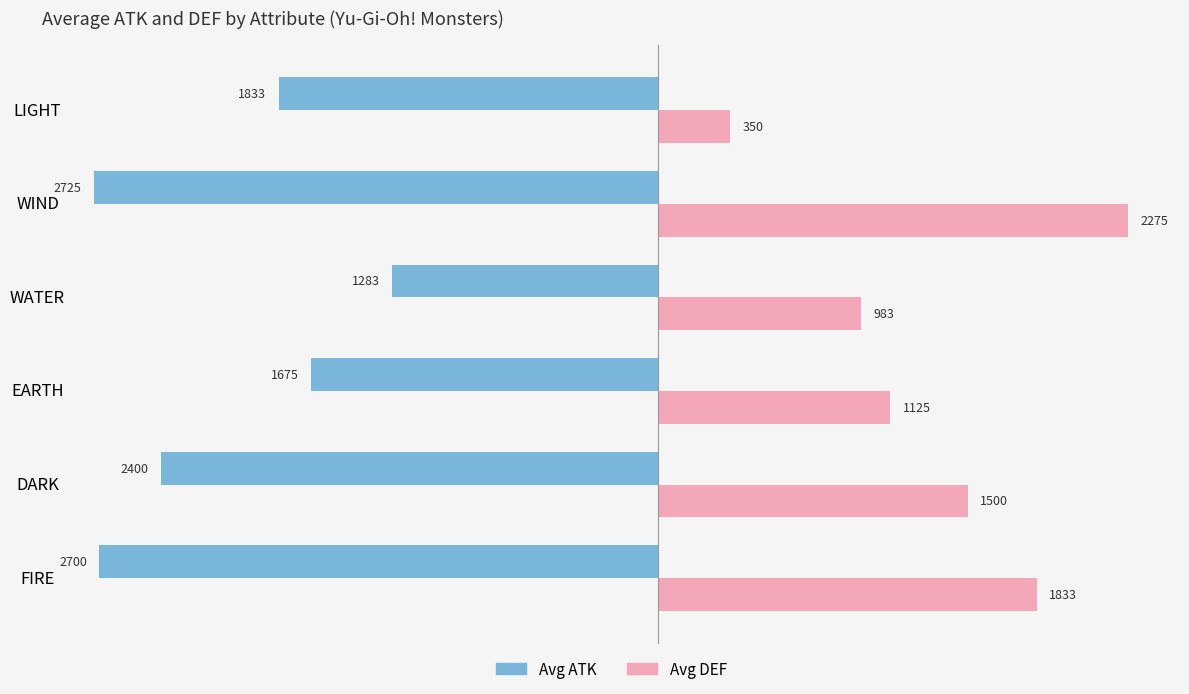

The Avg ATK series shows -1283 at WATER. True or false?

True